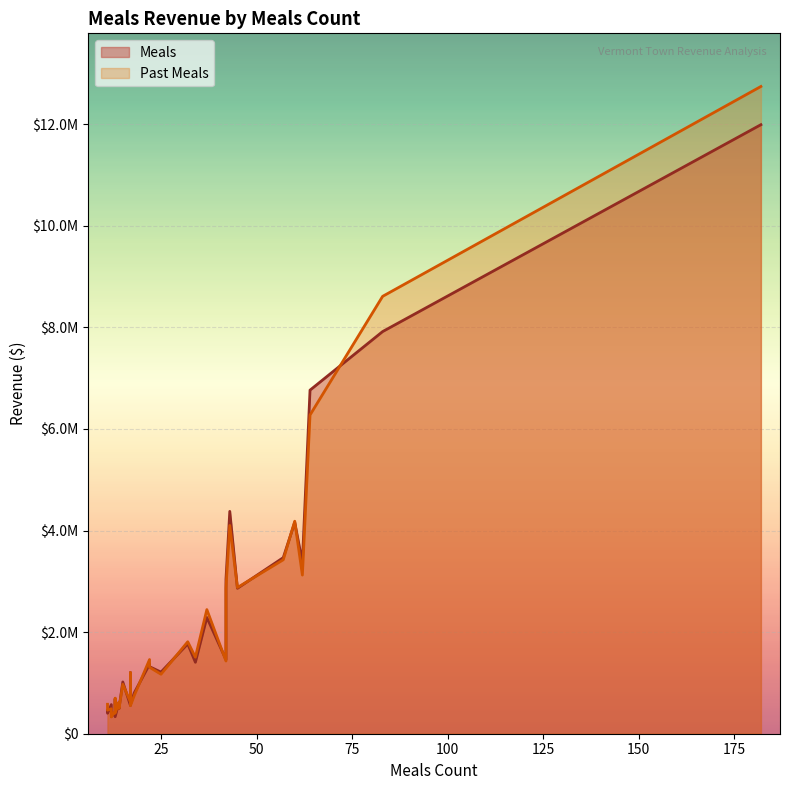

What is the difference between the second highest and second lowest values in the Meals series?

7579311.3